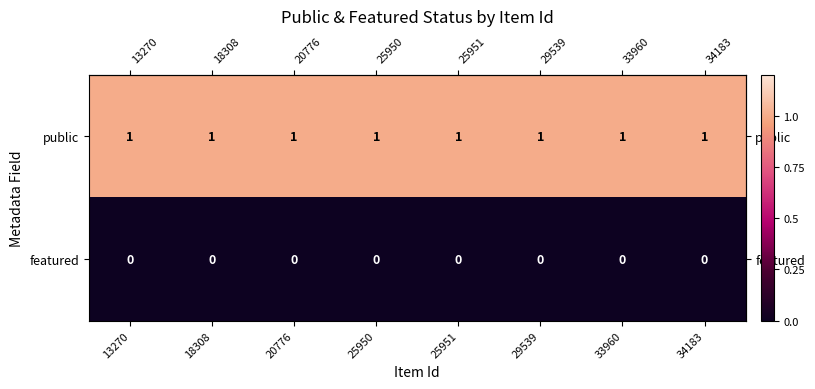

The value of public at 33960 is 0. True or false?

False